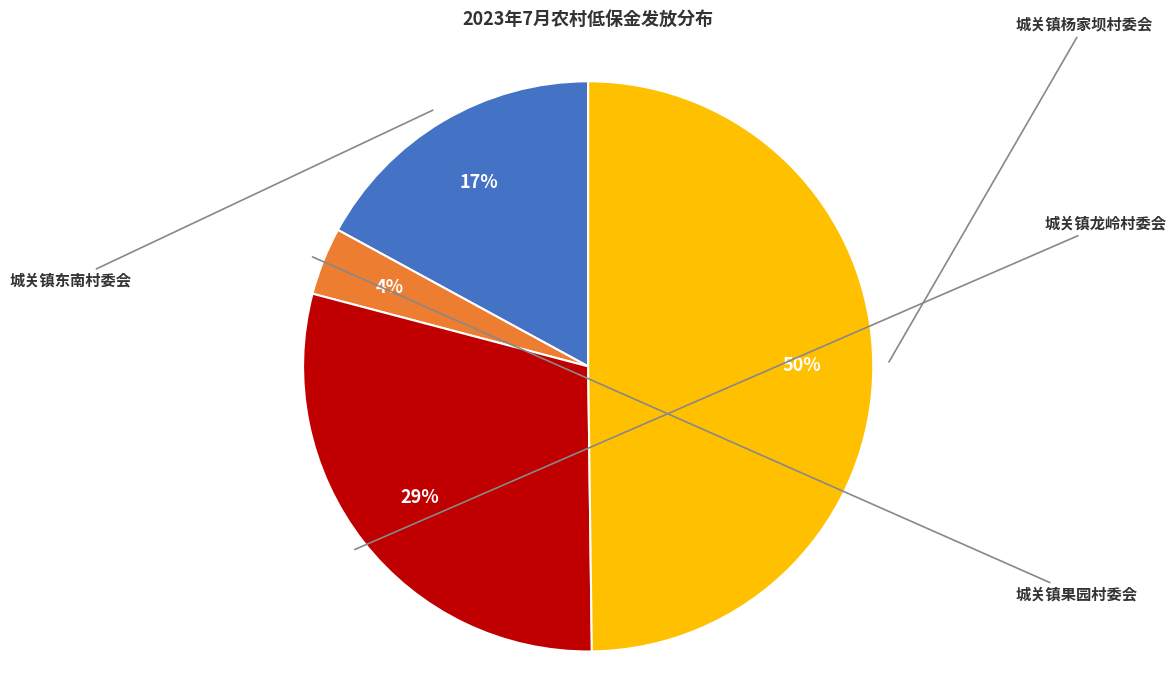

To the nearest percent, what is the average slice percentage?

25%